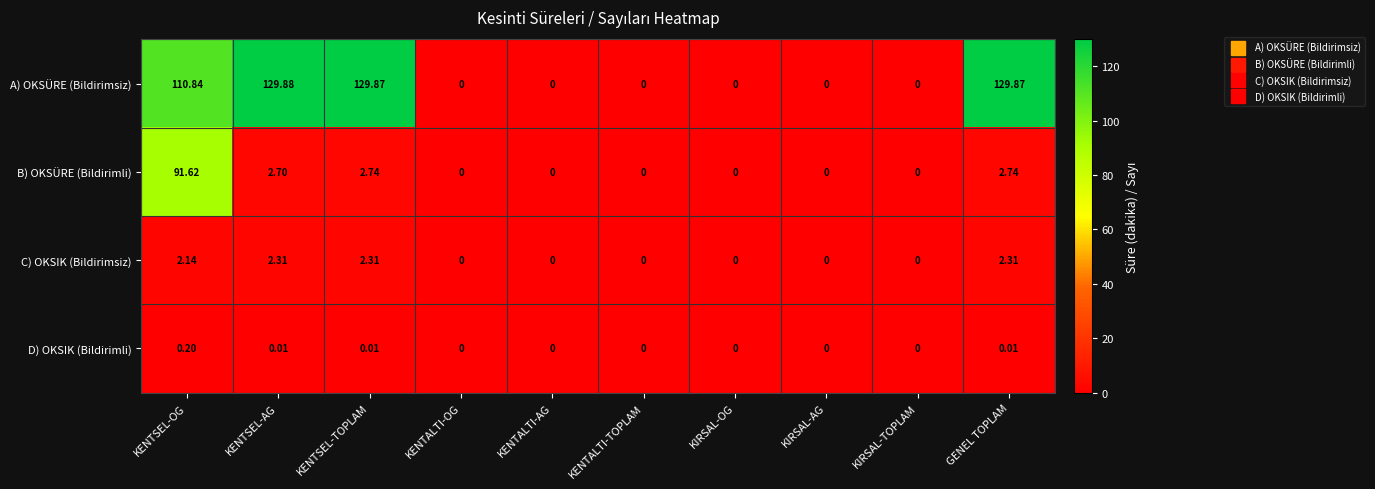

Is the value of D) OKSIK (Bildirimli) at KIRSAL-TOPLAM greater than the value of C) OKSIK (Bildirimsiz) at GENEL TOPLAM?

No